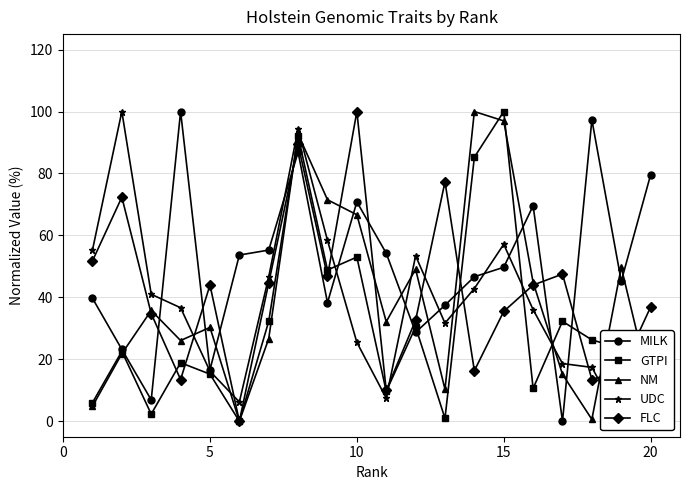

After their last crossing, which series has the higher values: NM or MILK?

MILK